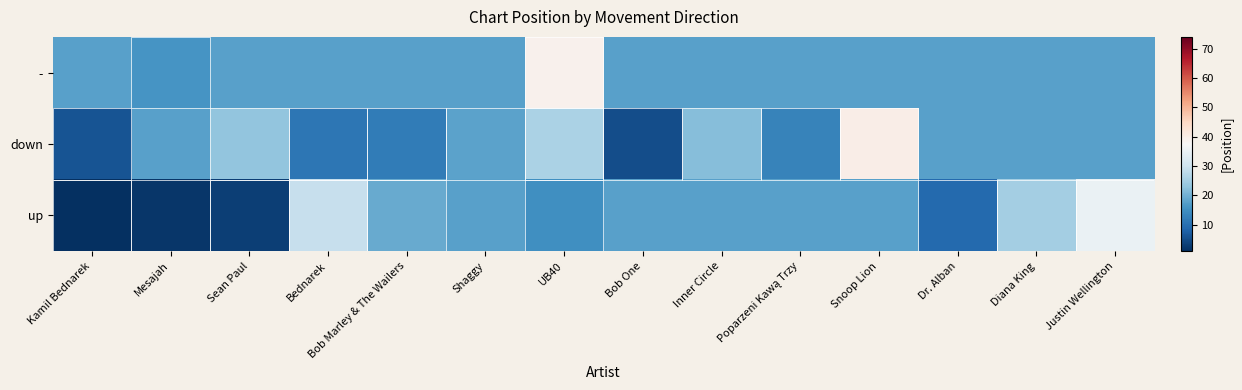

At which category is the sum across all series the highest?

UB40